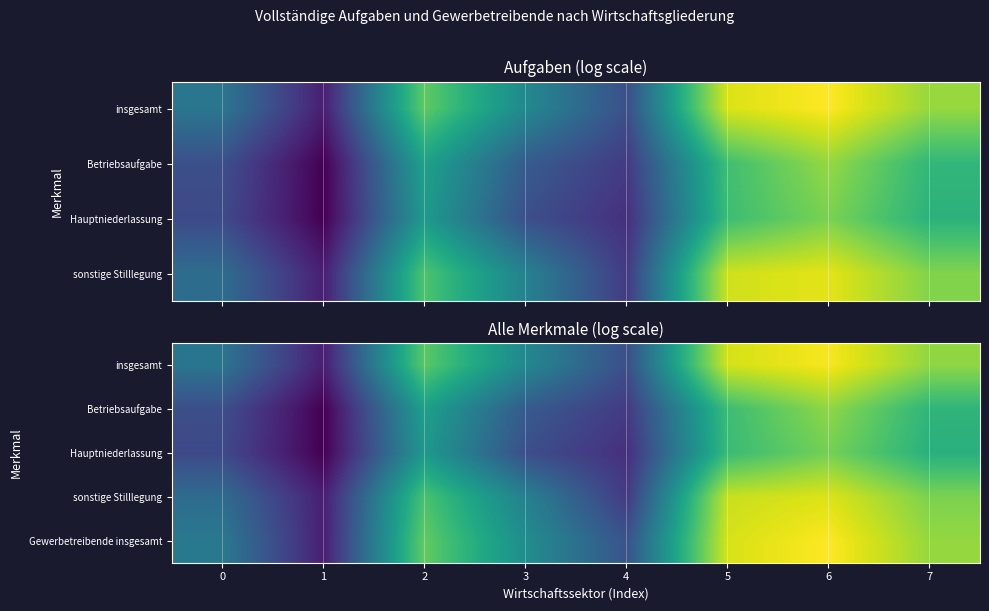

Count the number of categories in the chart.

8